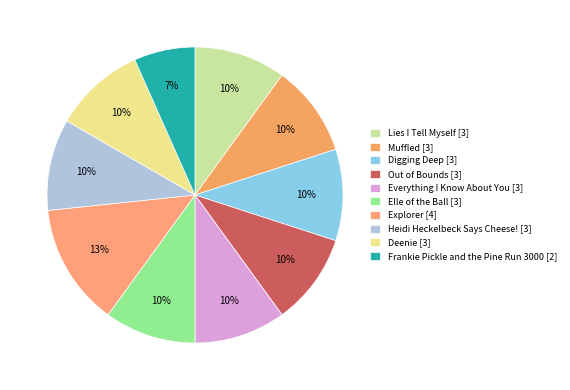

To the nearest percent, what percentage of the pie is Deenie?

10%